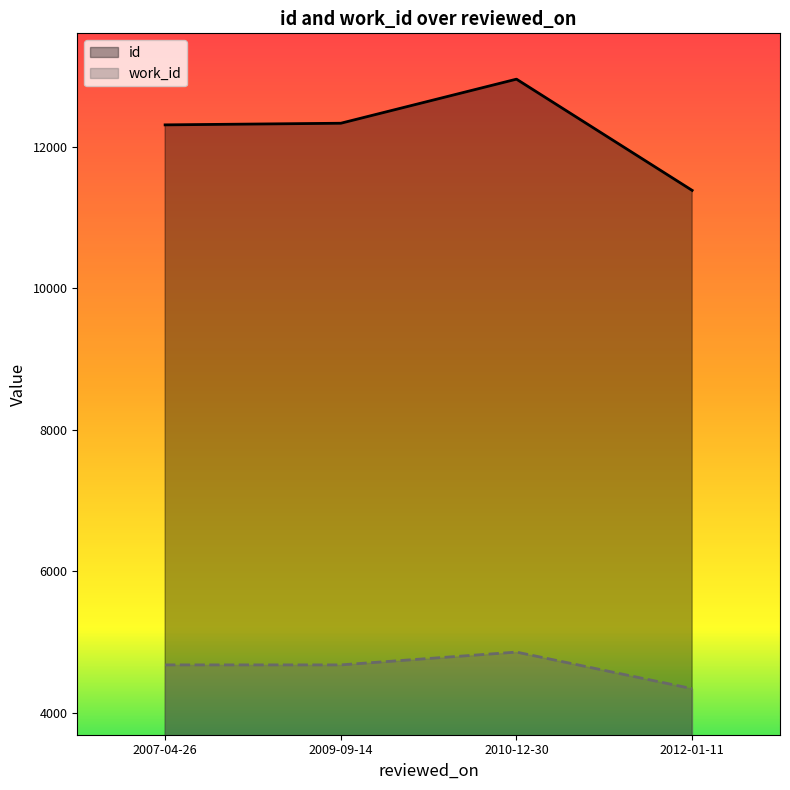

What is the average value of the id series?

12243